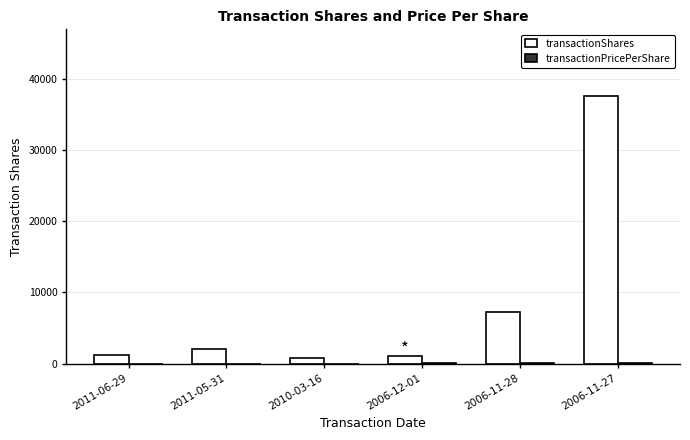

Which series has the widest spread of values?

transactionShares